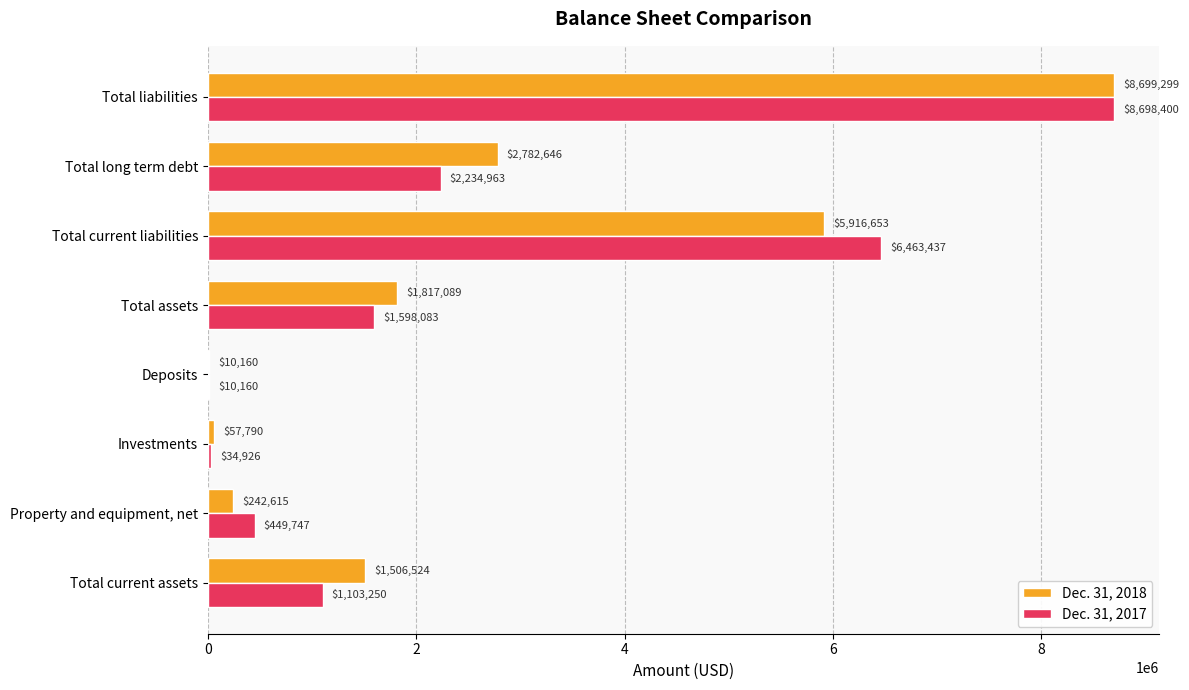

Which series has the largest range (max minus min)?

Dec. 31, 2018